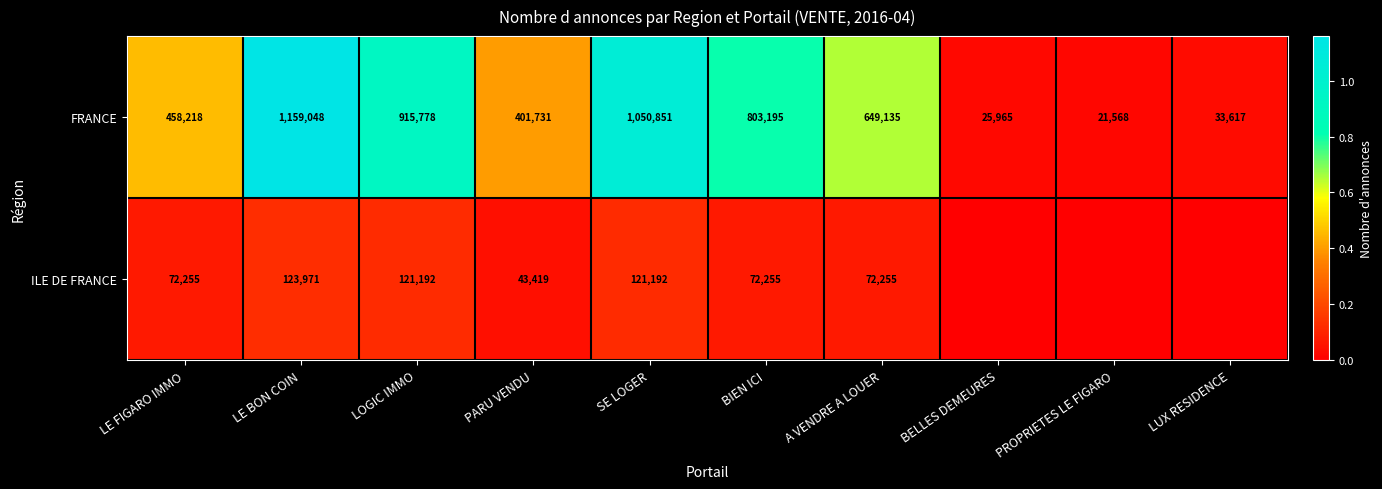

The value of ILE DE FRANCE at LE FIGARO IMMO is 72255. True or false?

True